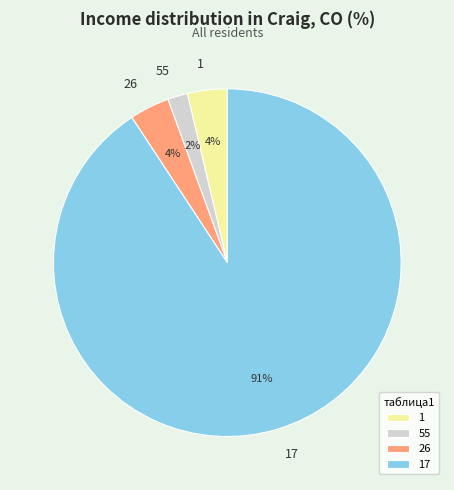

To the nearest percent, what portion does 1 represent?

4%